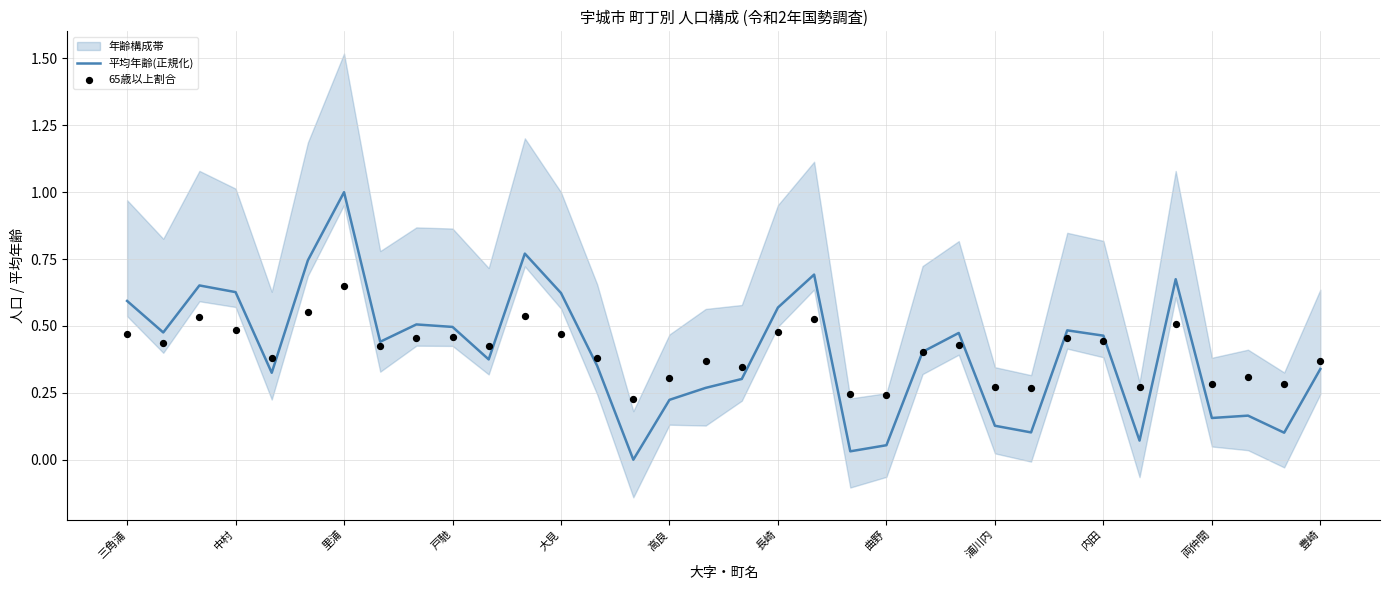

Which series has the largest total across all categories?

65歳以上割合